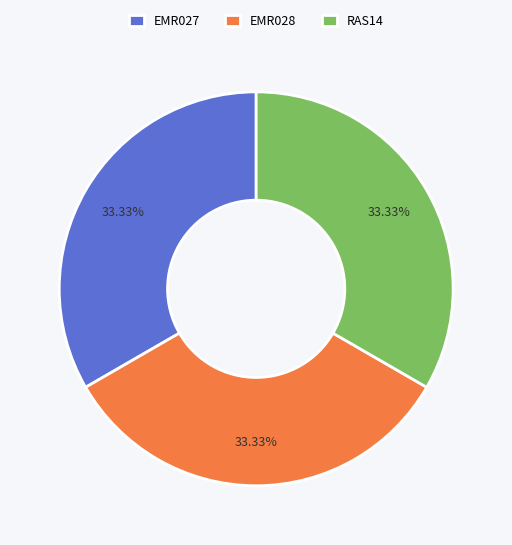

True or false: EMR027 accounts for 33% of the total.

True